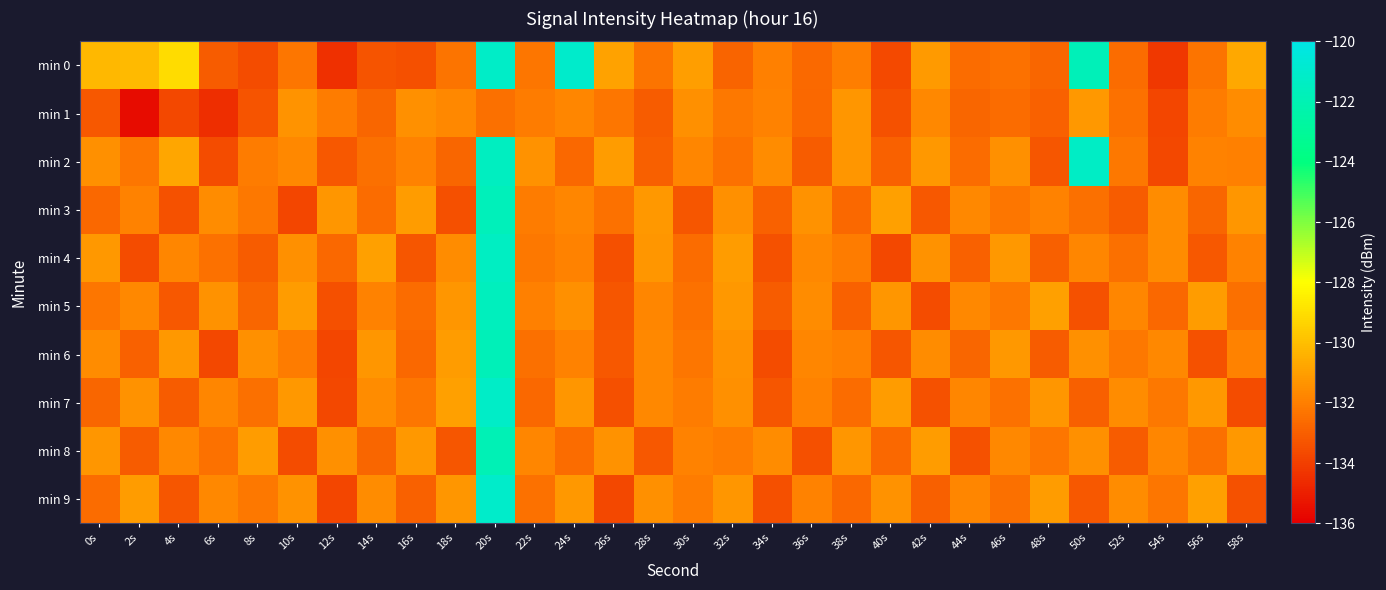

Which category has the lowest value across all series?

2s